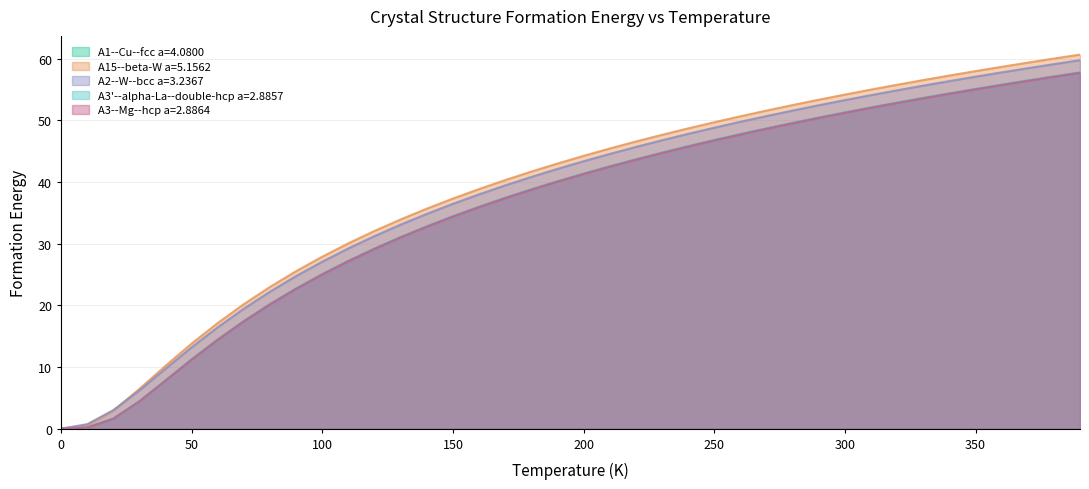

What is the maximum value for A3--Mg--hcp a=2.8864?

57.7